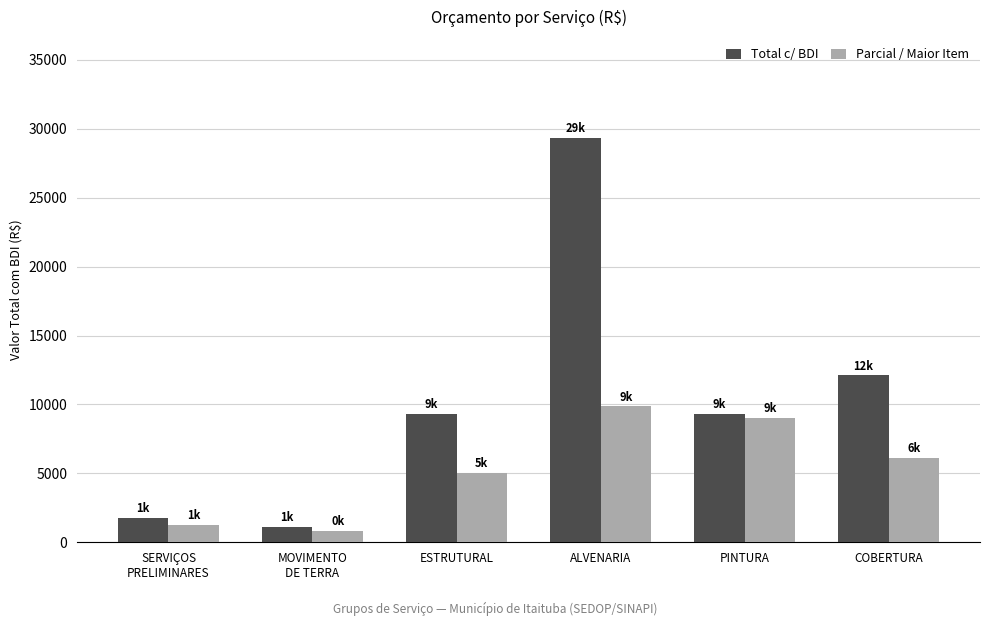

Which series has the largest range (max minus min)?

Total c/ BDI